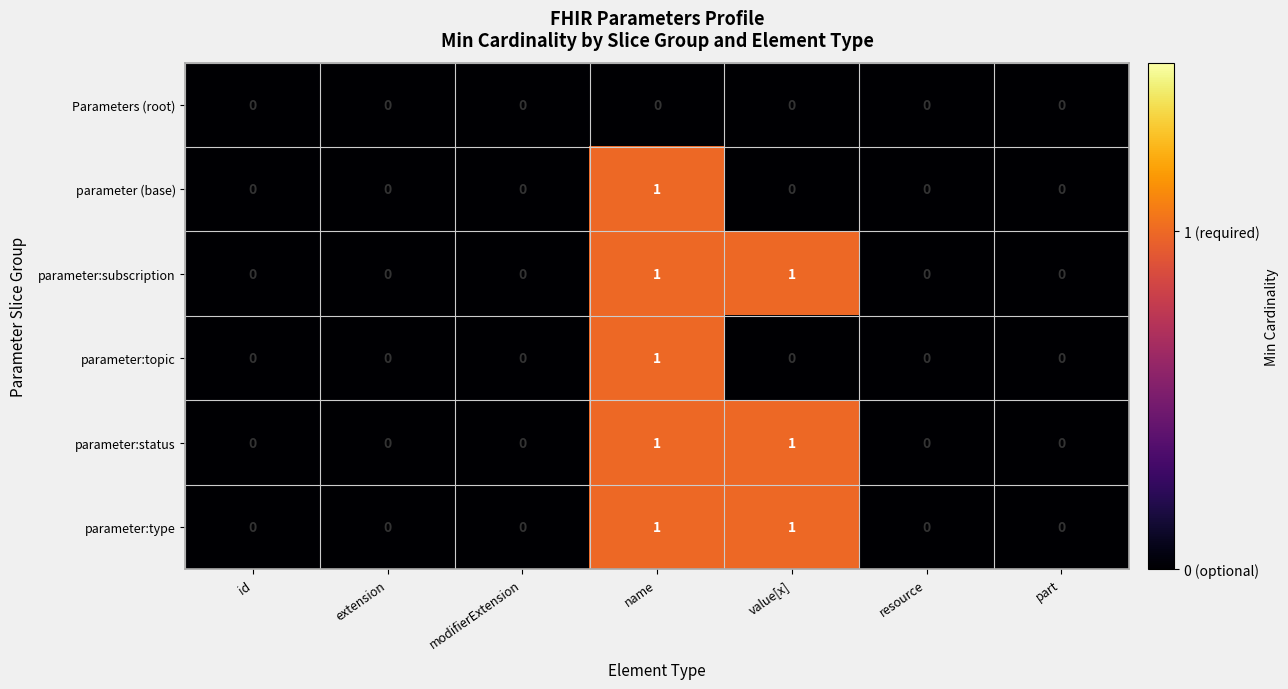

The Parameters (root) series shows 0 at resource. True or false?

True